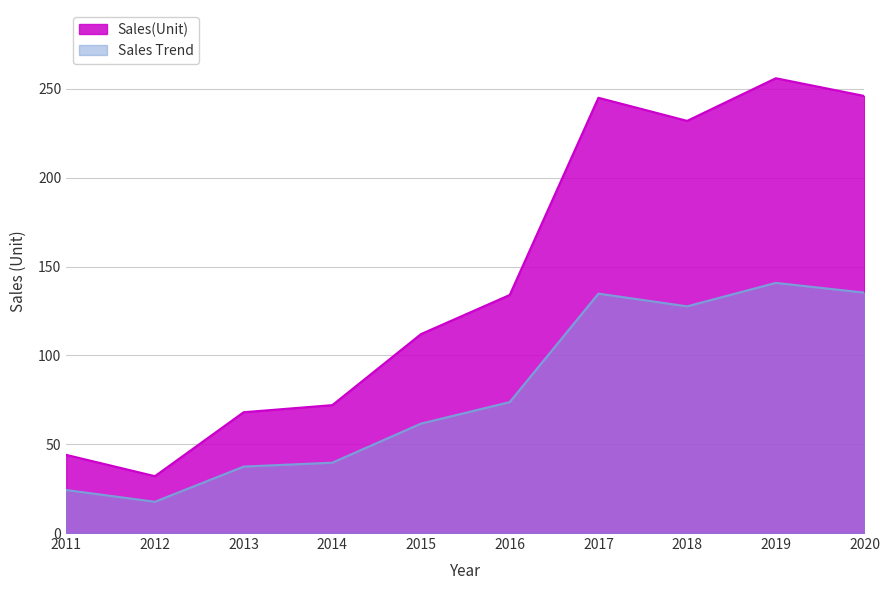

True or false: there are more than 2 points higher than both neighbors.

False